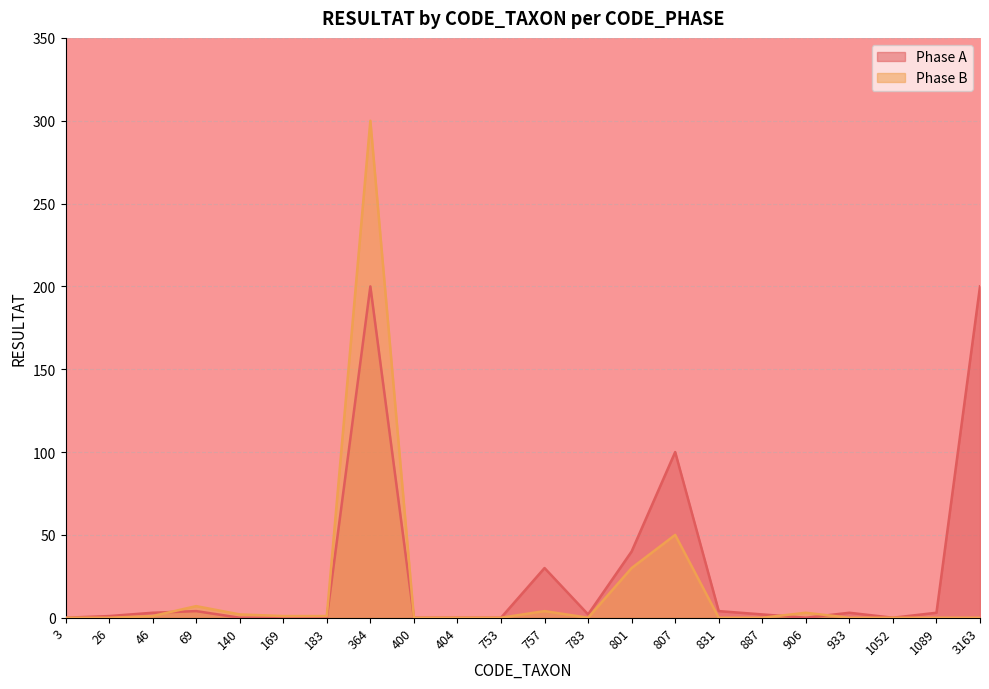

Which series has the widest spread of values?

Phase B